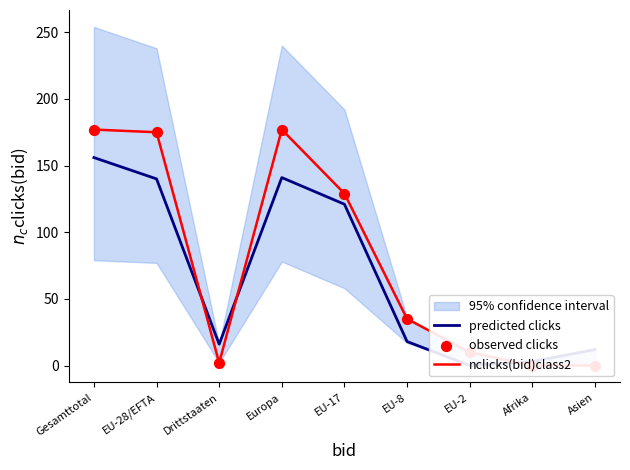

What is the total value across all series at Europa?

495